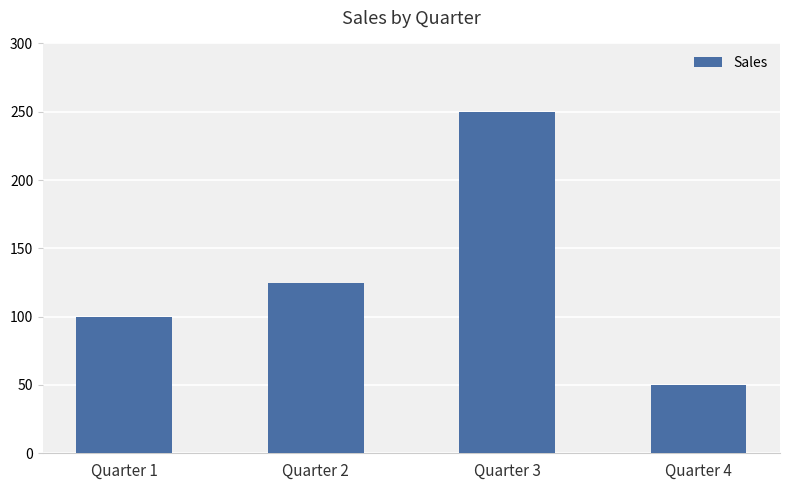

List the labels in order of value, smallest first.

Quarter 4, Quarter 1, Quarter 2, Quarter 3